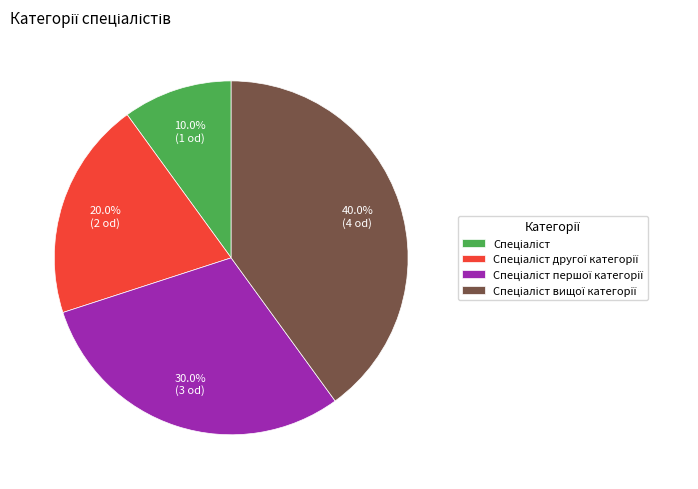

Does any single category account for the majority?

No